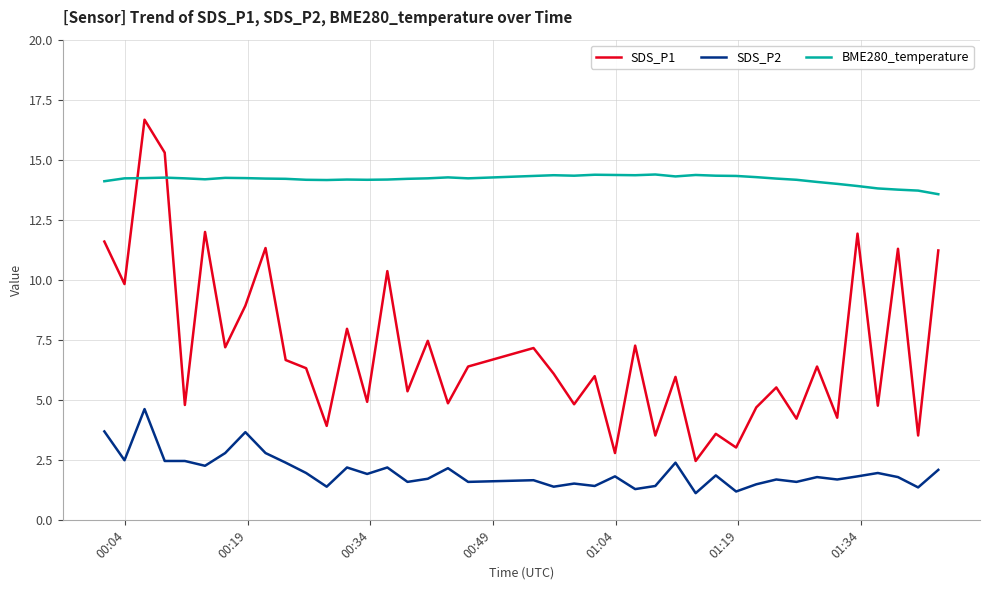

True or false: SDS_P2 and BME280_temperature intersect in this chart.

False